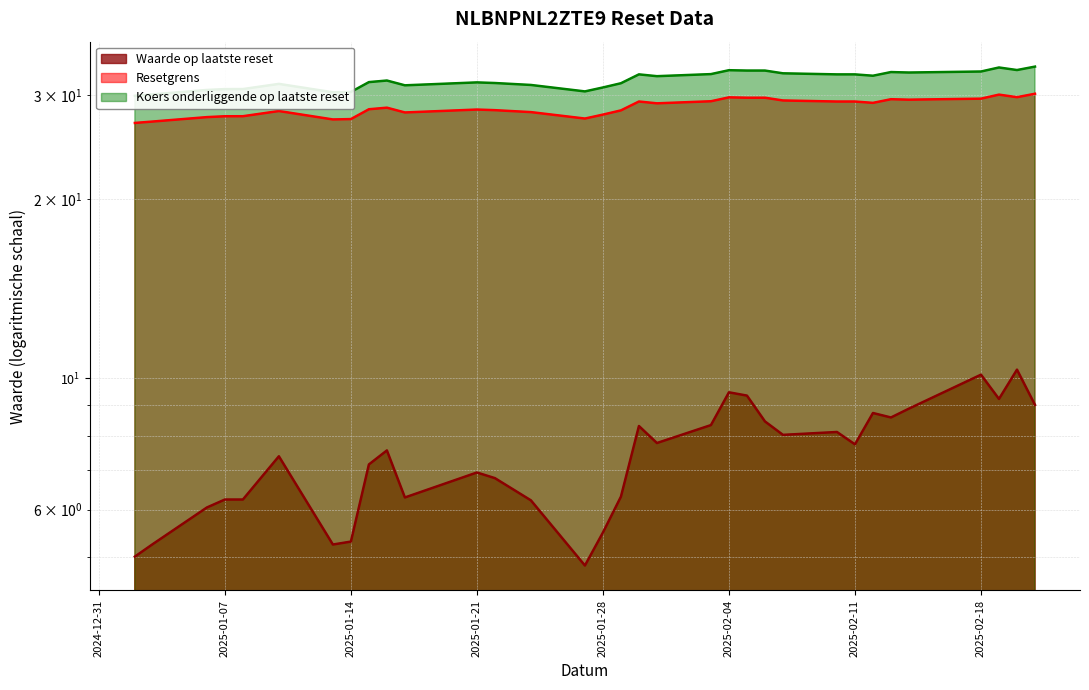

True or false: Resetgrens and Koers onderliggende op laatste reset intersect in this chart.

False